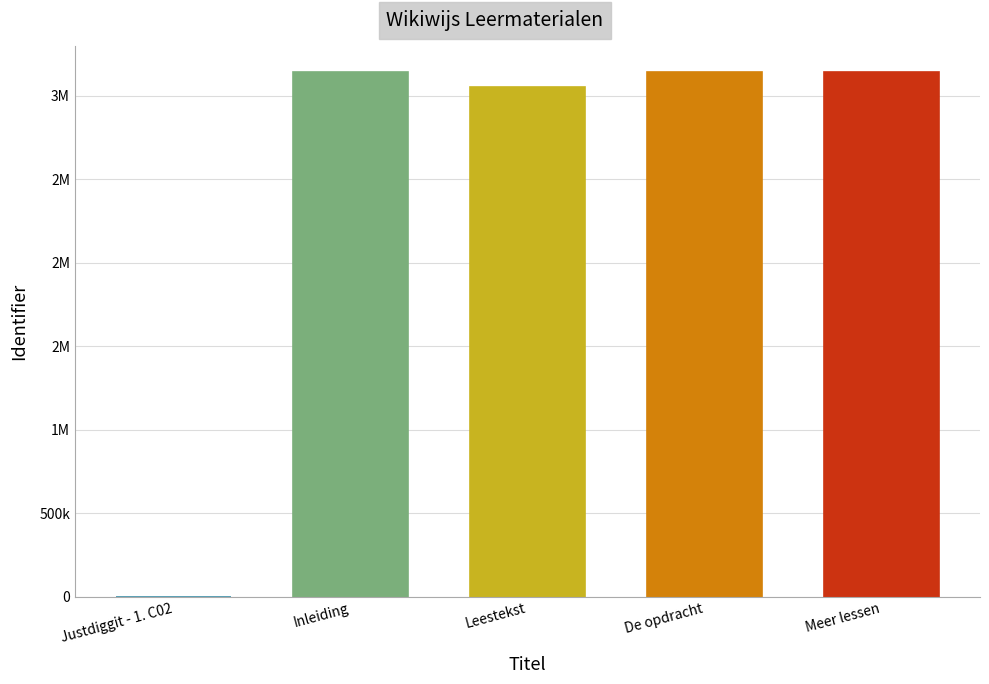

Is it true that the value at Meer lessen is 3140125?

True